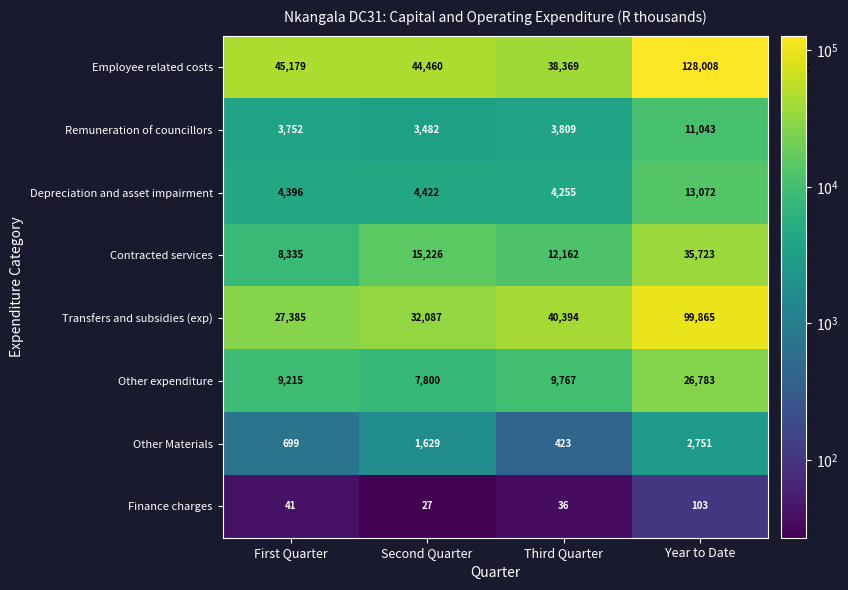

What is the approximate value of Finance charges at Year to Date, to the nearest 10?

100